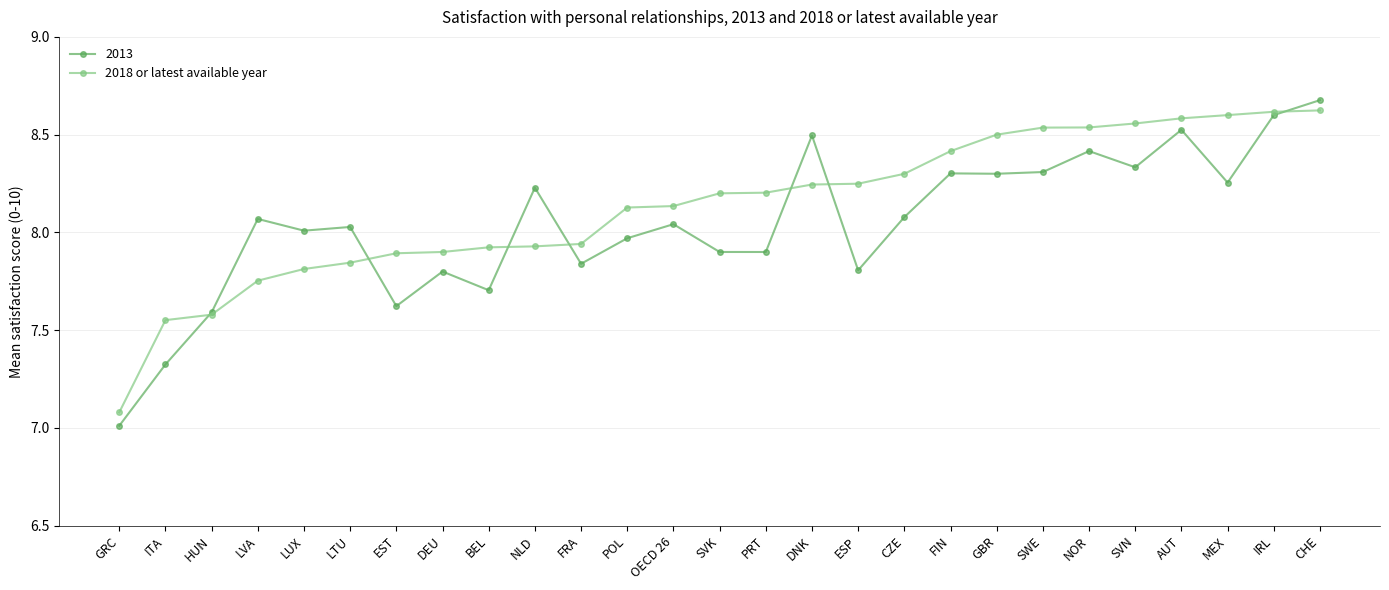

At which label does 2013 reach its minimum?

GRC